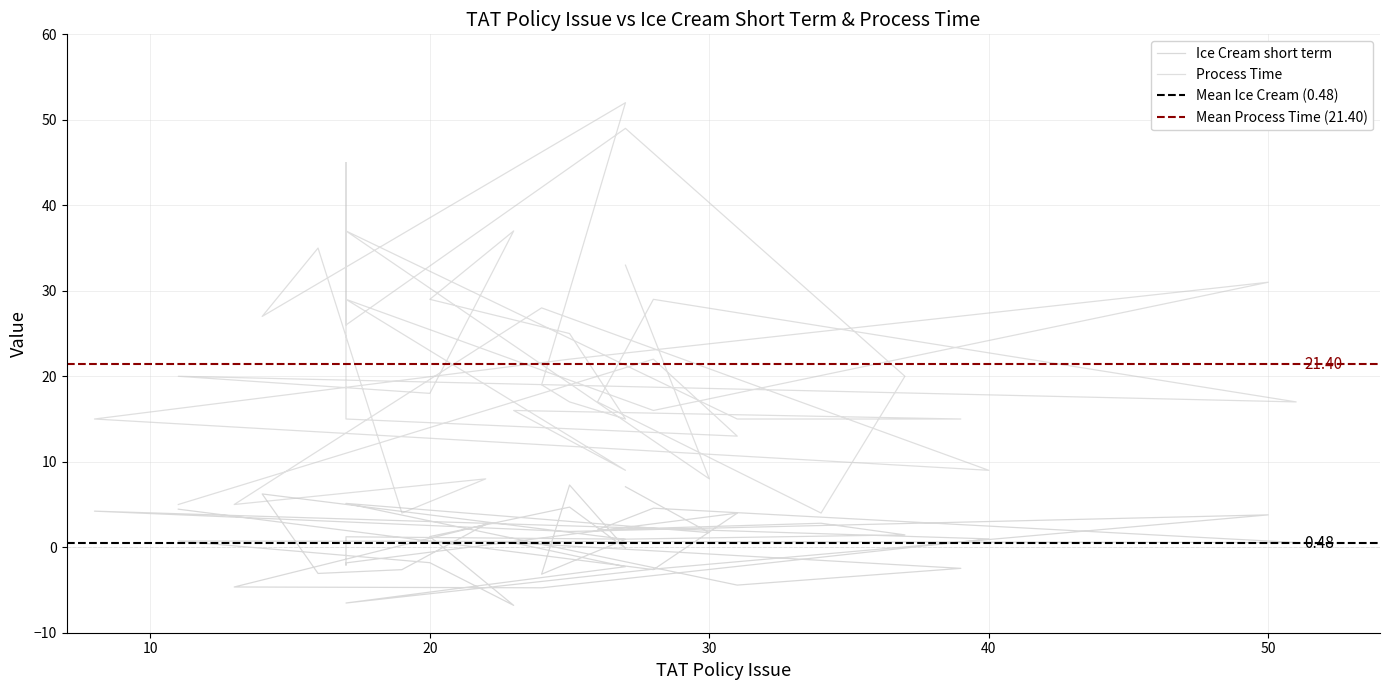

In Ice Cream short term, how many points are higher than both neighbors (excluding endpoints)?

13